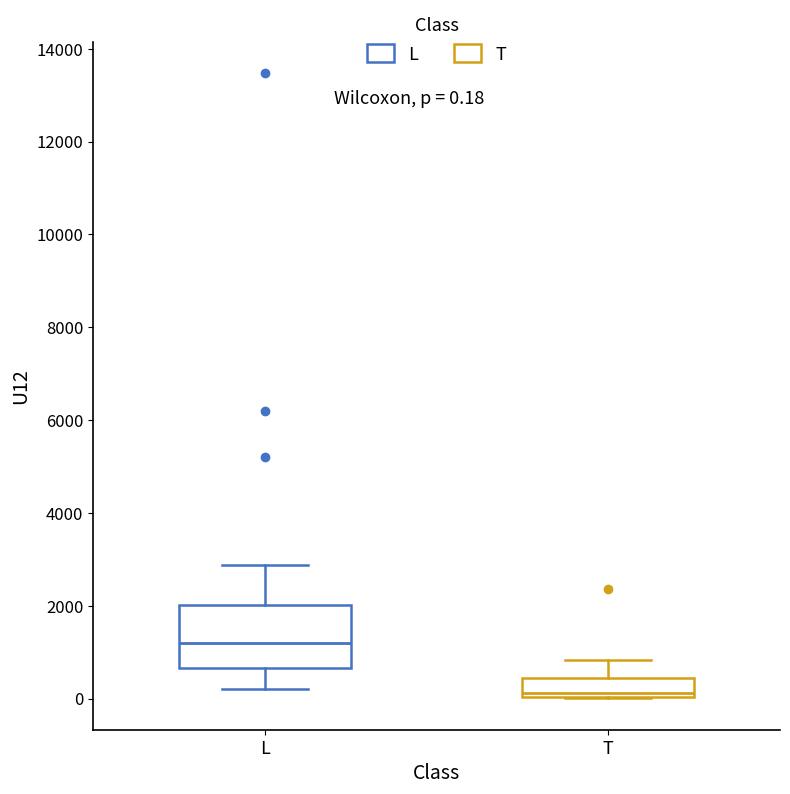

Comparing the boxes themselves (not the whiskers), which one is the tallest?

L